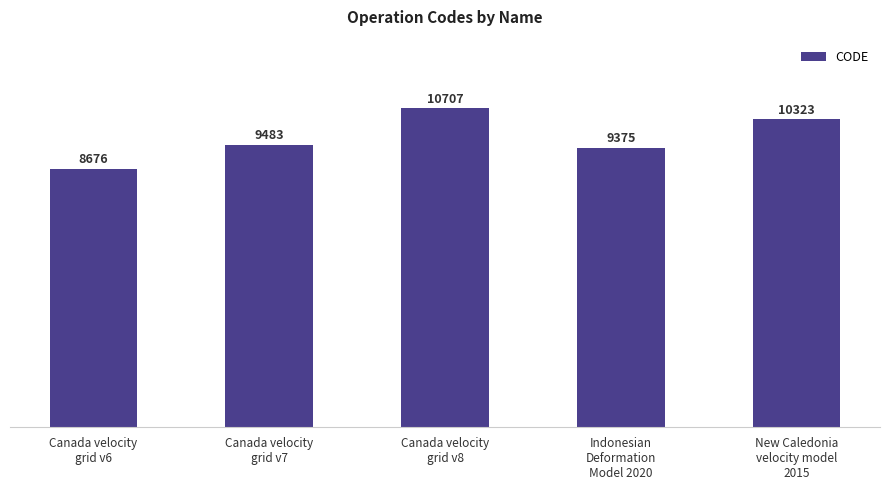

What is the average value?

9713